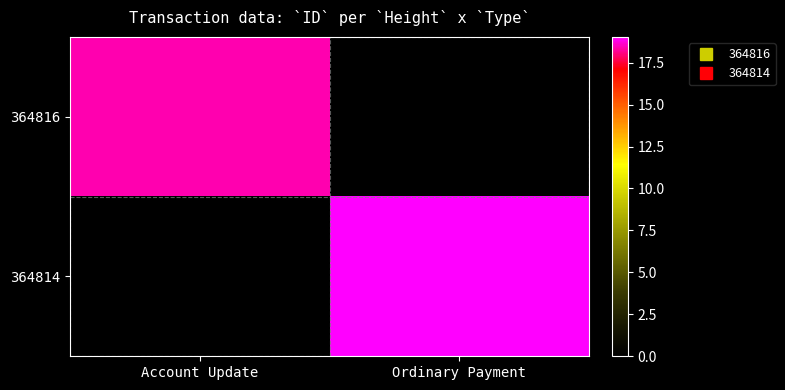

Between Account Update and Ordinary Payment, which series saw the biggest shift?

364814